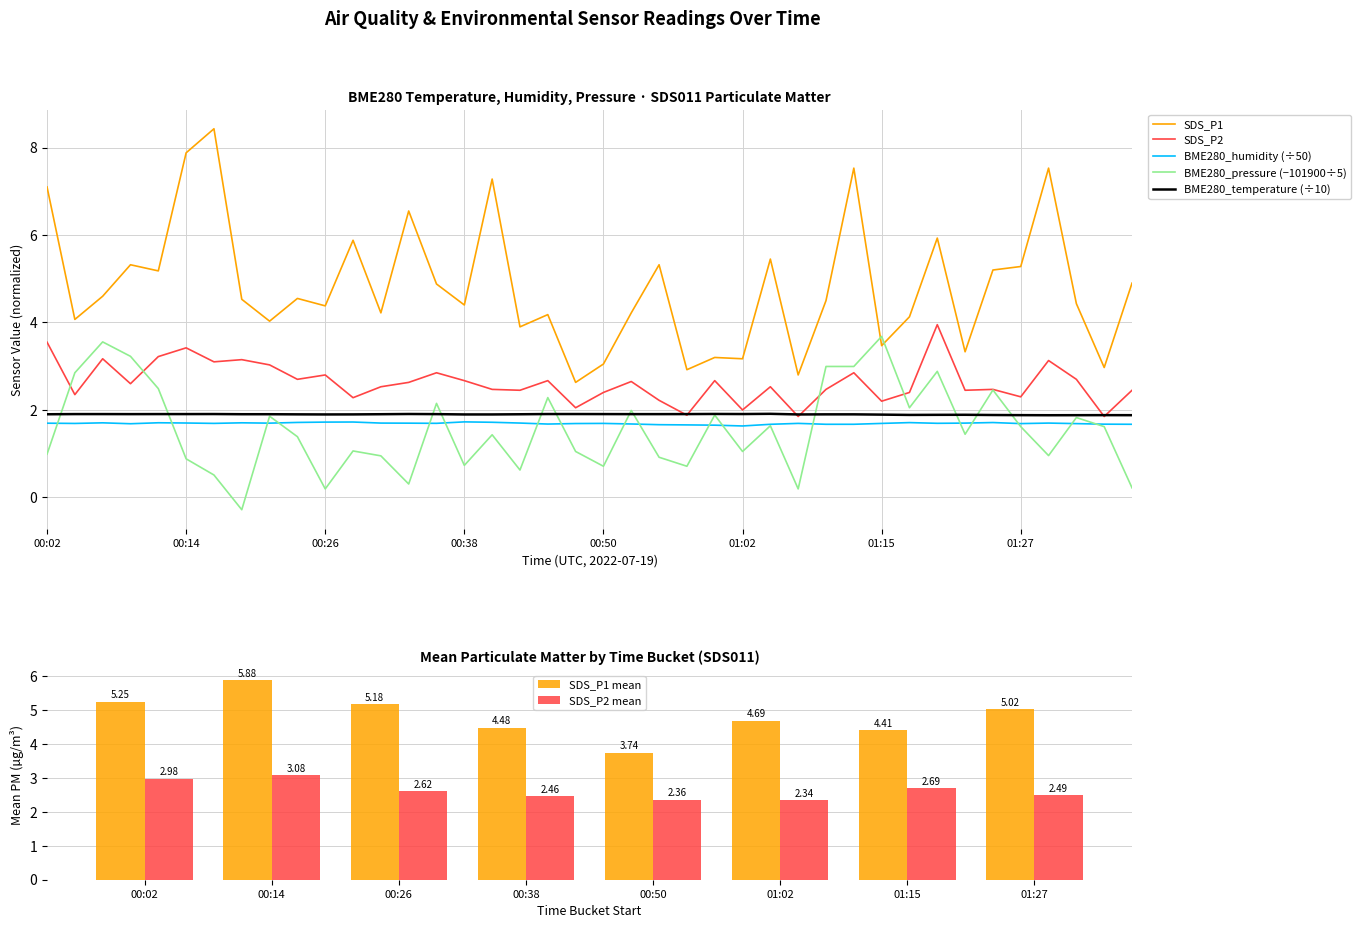

What is the difference between the maximum and minimum values in the BME280_humidity series?

0.1